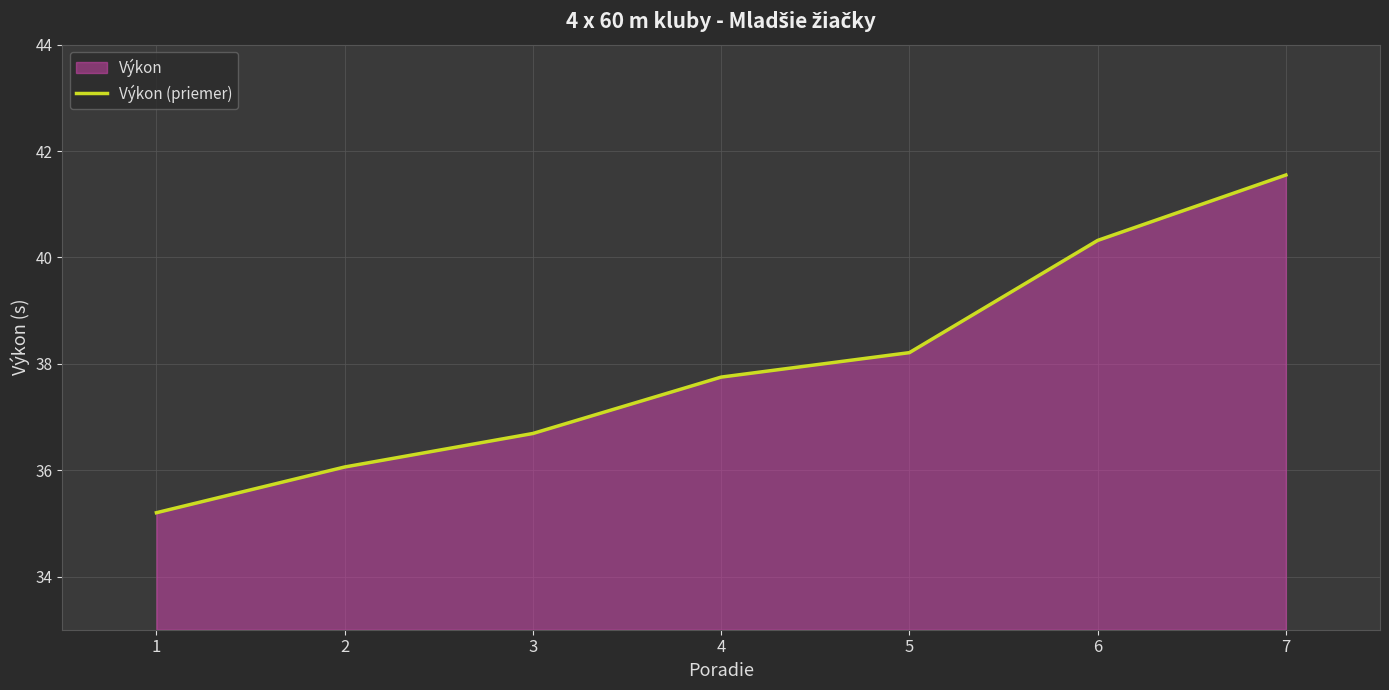

At which category does the chart reach its minimum across all series?

1